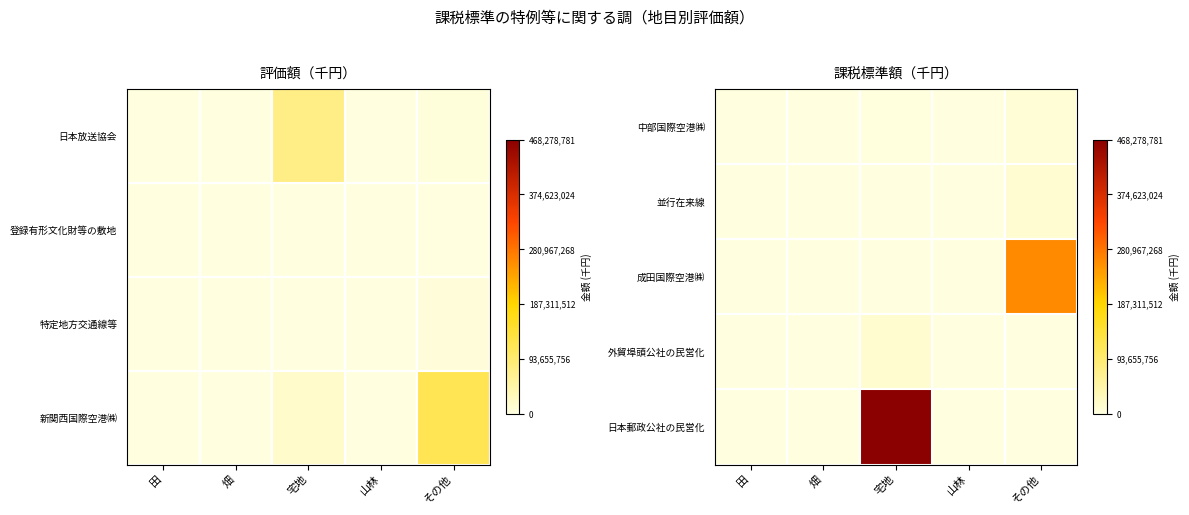

At which category is the sum across all series the highest?

宅地